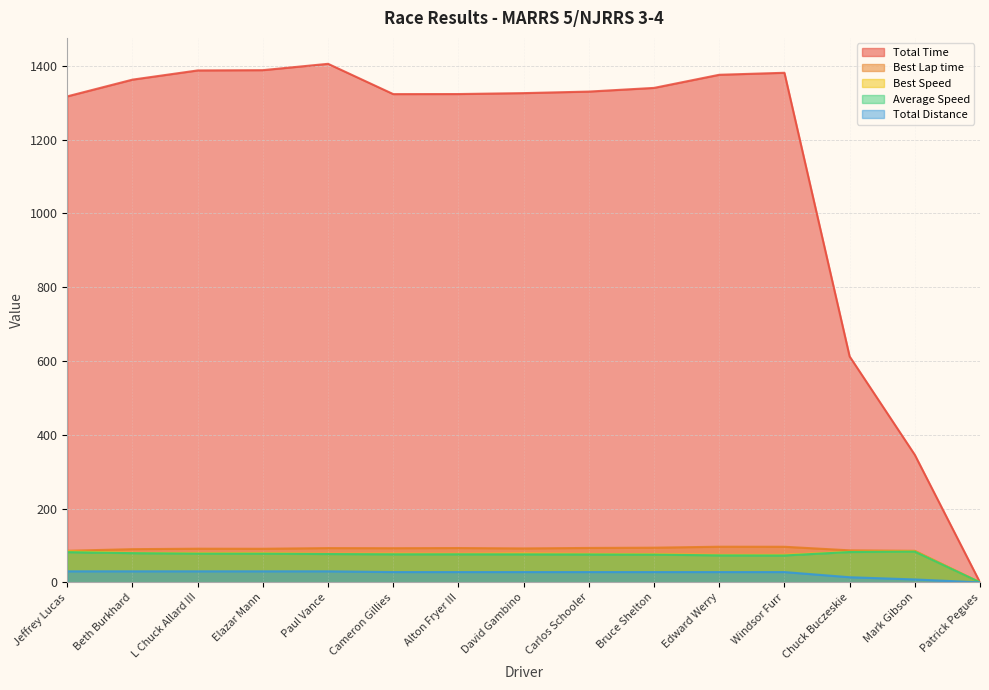

List the series in order of their peak value, highest first.

Total Time, Best Lap time, Best Speed, Average Speed, Total Distance